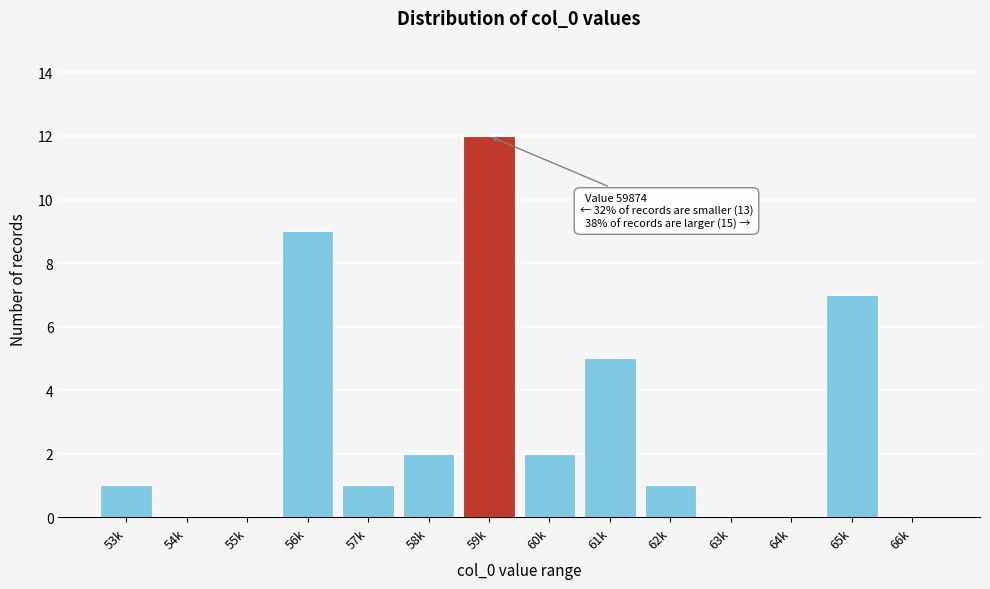

Reading right to left, extract all data points from this chart.

66k=0	65k=7	64k=0	63k=0	62k=1	61k=5	60k=2	59k=12	58k=2	57k=1	56k=9	55k=0	54k=0	53k=1